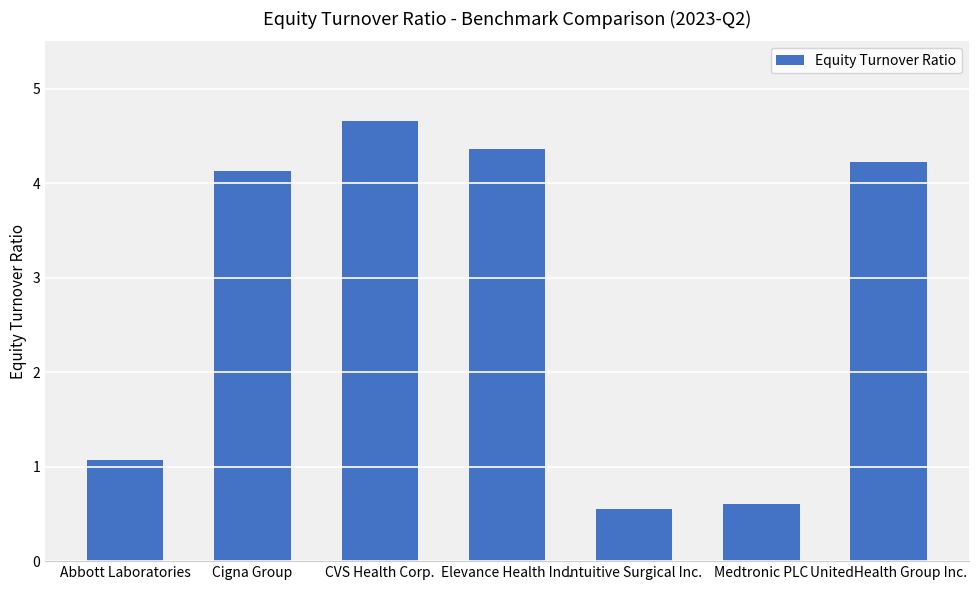

What is the sum of the values at Medtronic PLC and UnitedHealth Group Inc.?

4.8